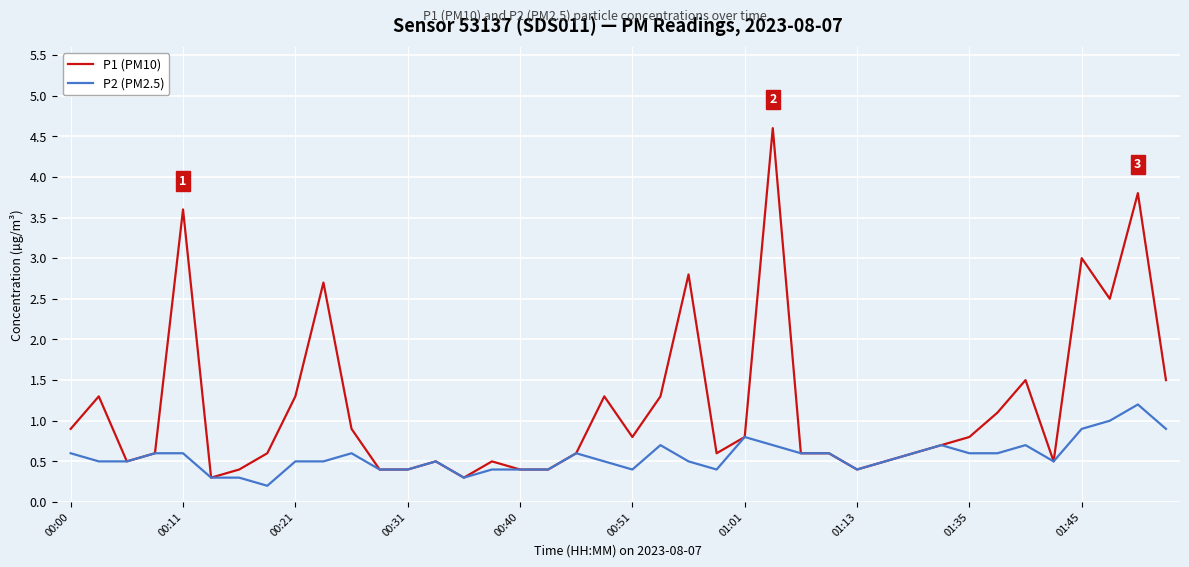

What is the minimum value for P1 (PM10)?

0.3